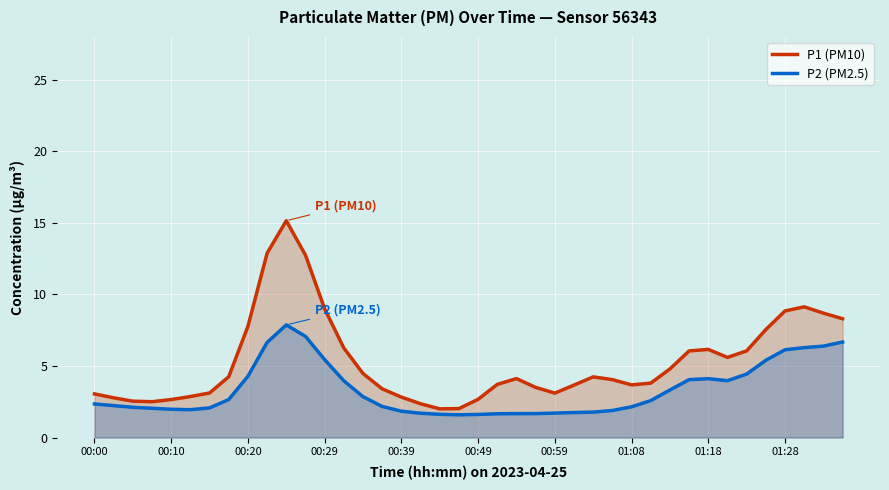

At how many categories does at least one series exceed 2?

40